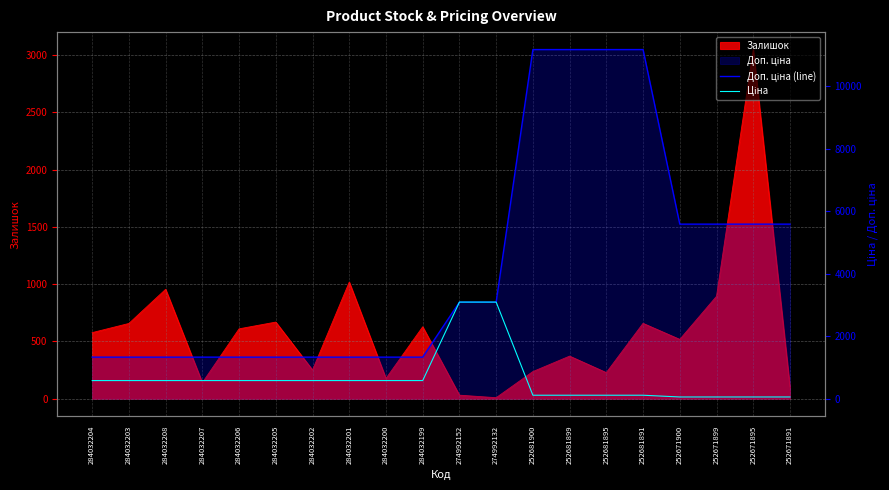

True or false: Доп. ціна (line) has a value of 601.0 at 284032201.

False